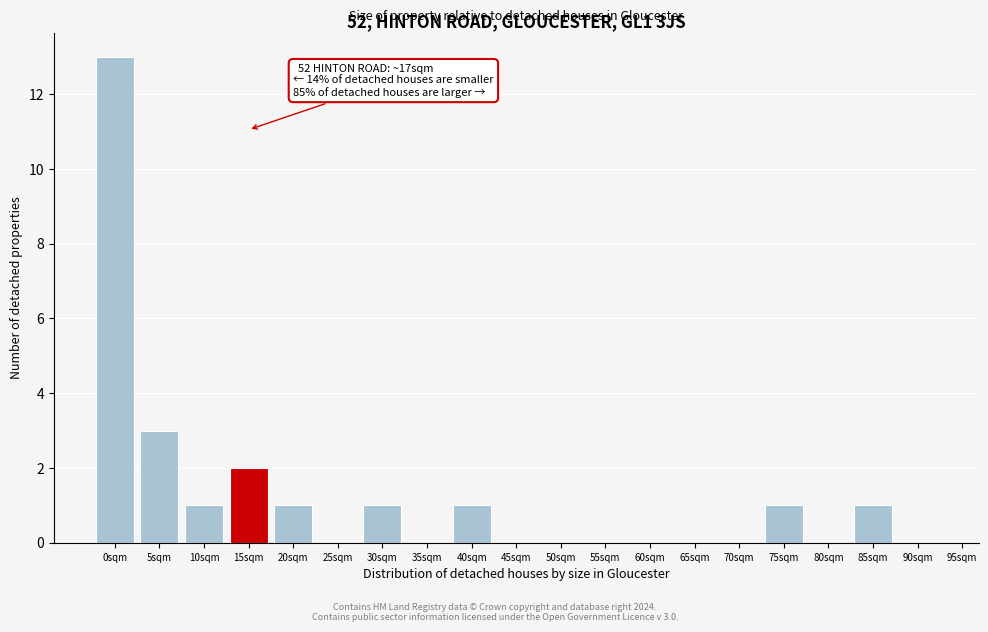

Reading left to right, list all the values displayed in this chart.

0sqm=13	5sqm=3	10sqm=1	15sqm=2	20sqm=1	25sqm=0	30sqm=1	35sqm=0	40sqm=1	45sqm=0	50sqm=0	55sqm=0	60sqm=0	65sqm=0	70sqm=0	75sqm=1	80sqm=0	85sqm=1	90sqm=0